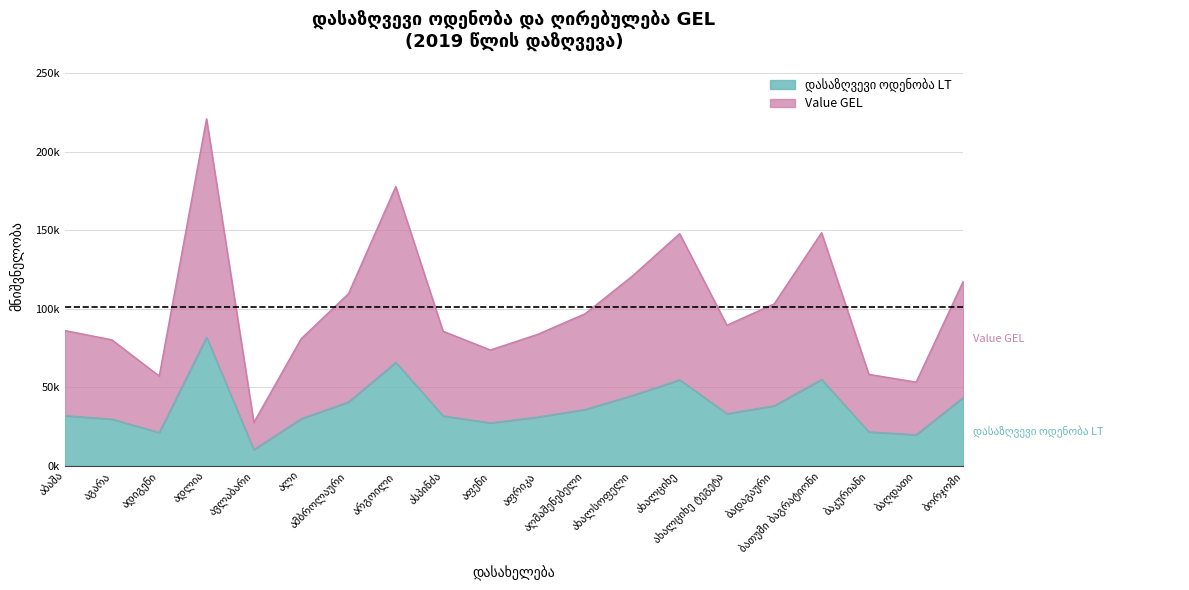

What is the spread (max minus min) of values at ახალციხე ტეგეტა?

56321.6